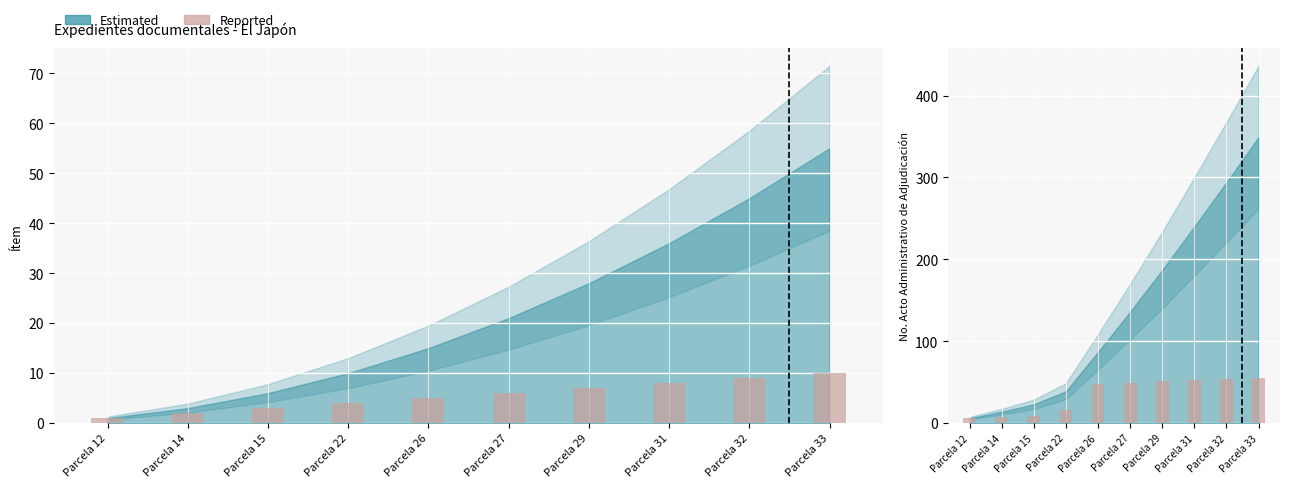

What is the change in value from Parcela 14 to Parcela 15?

+1